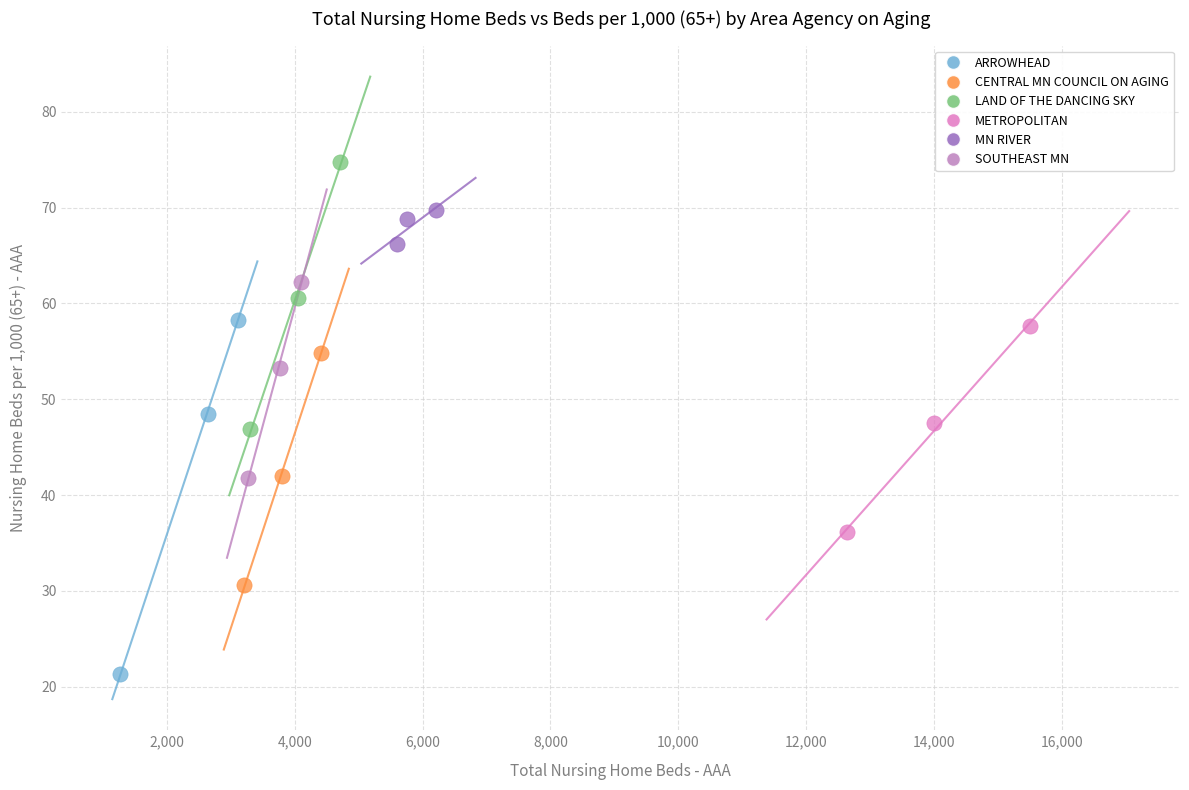

Which series reaches the maximum Y coordinate?

LAND OF THE DANCING SKY